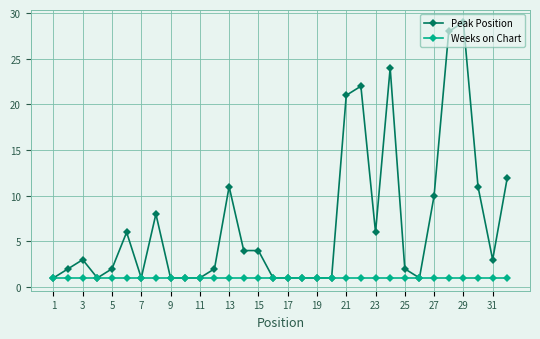

Which series has the largest total across all categories?

Peak Position